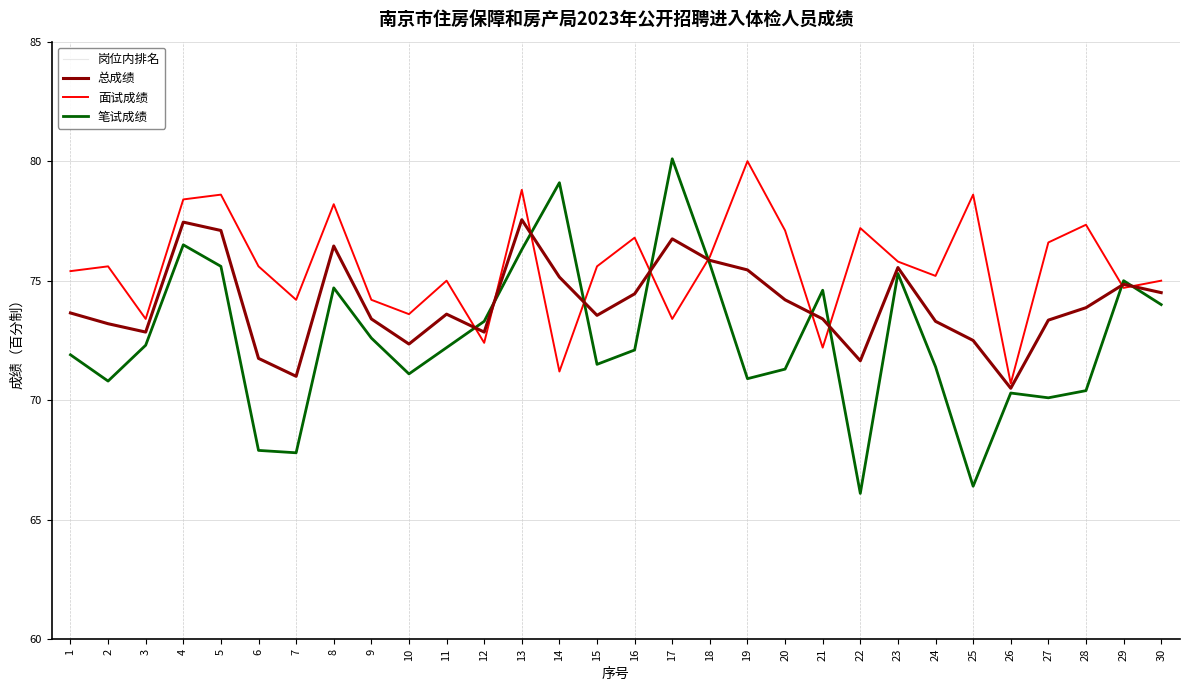

The 总成绩 series shows 77.1 at 5. True or false?

True